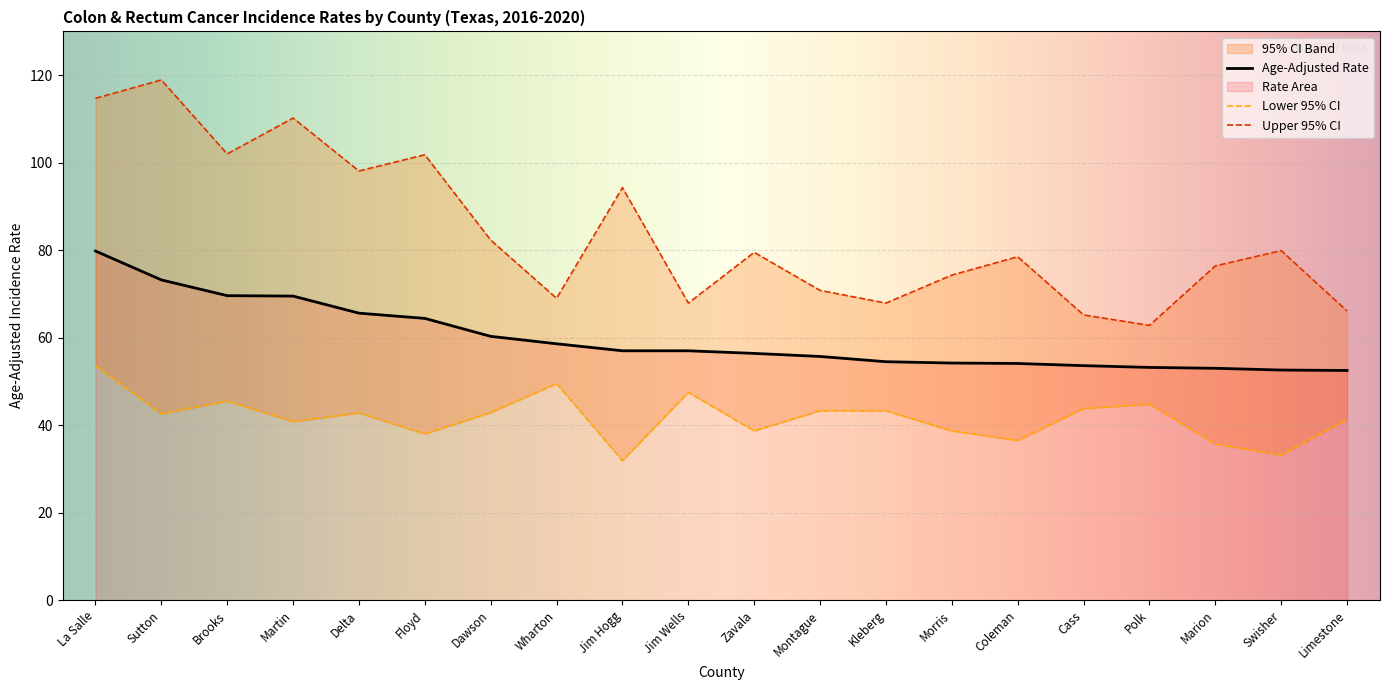

True or false: Lower 95% CI and Upper 95% CI cross at least once.

False